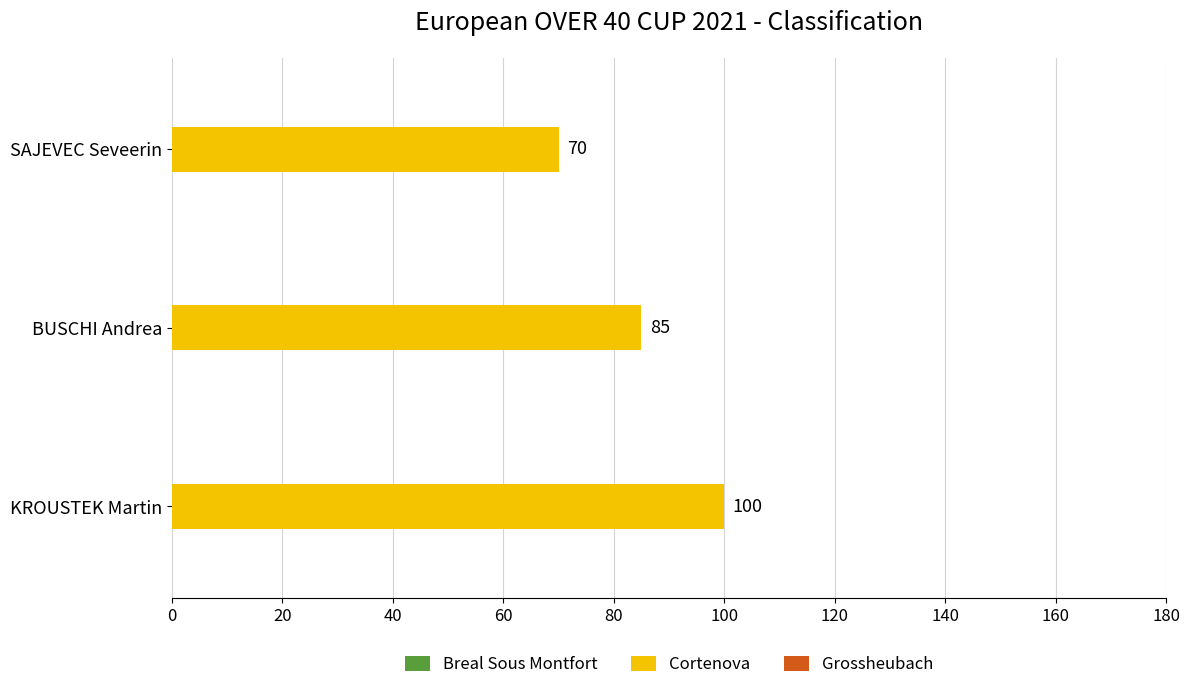

How many bars are there in total?

3